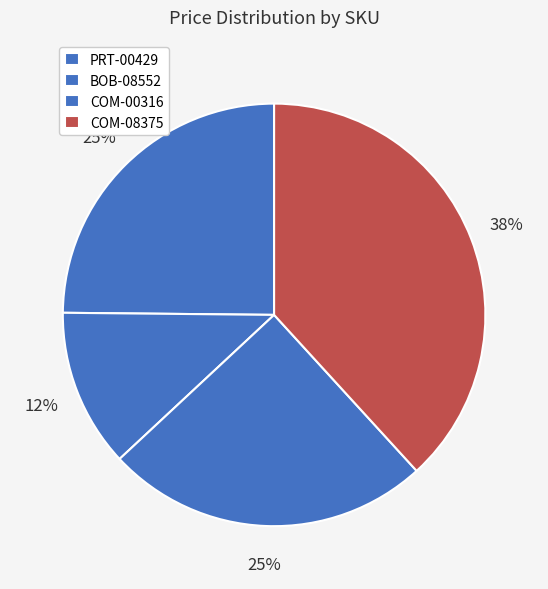

Count the number of slices in the pie.

4